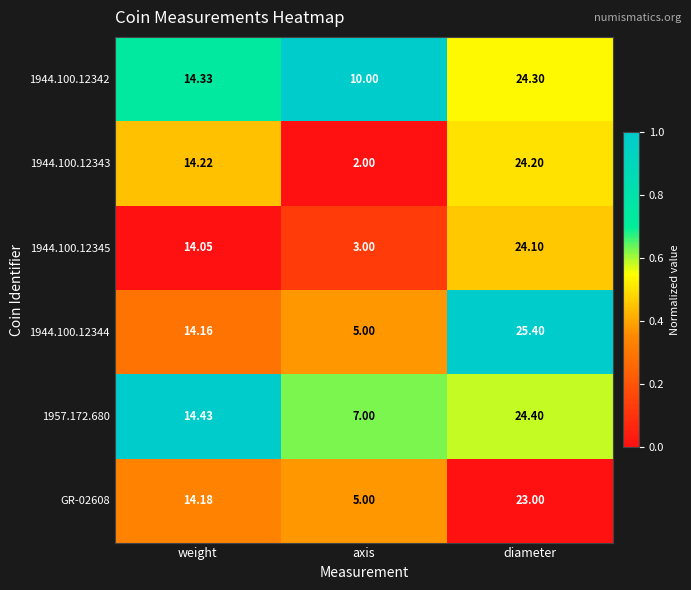

At which category does the chart reach its peak across all series?

diameter